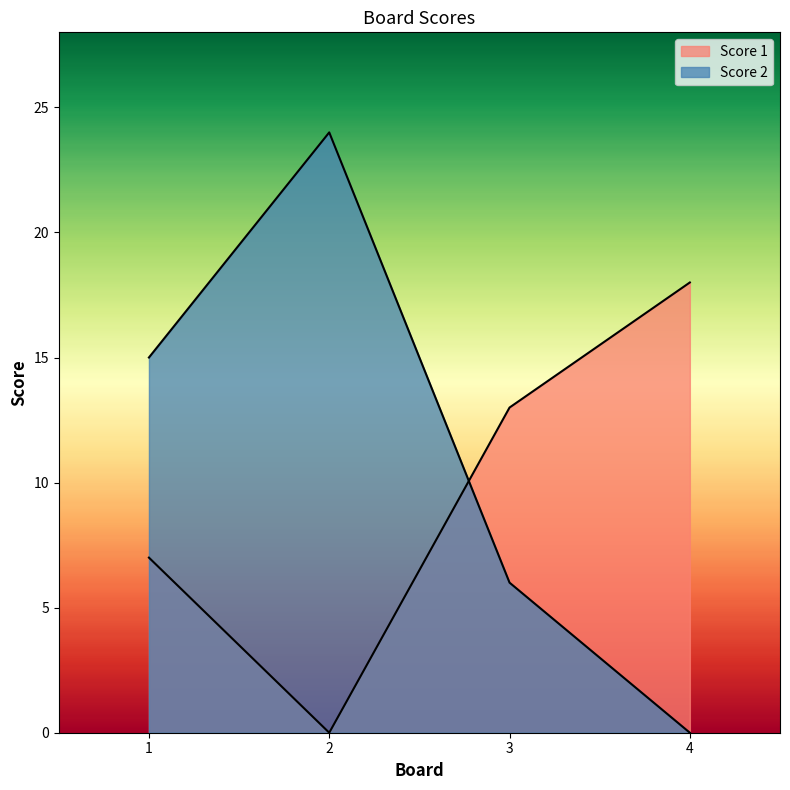

How many times do Score 2 and Score 1 cross each other?

1